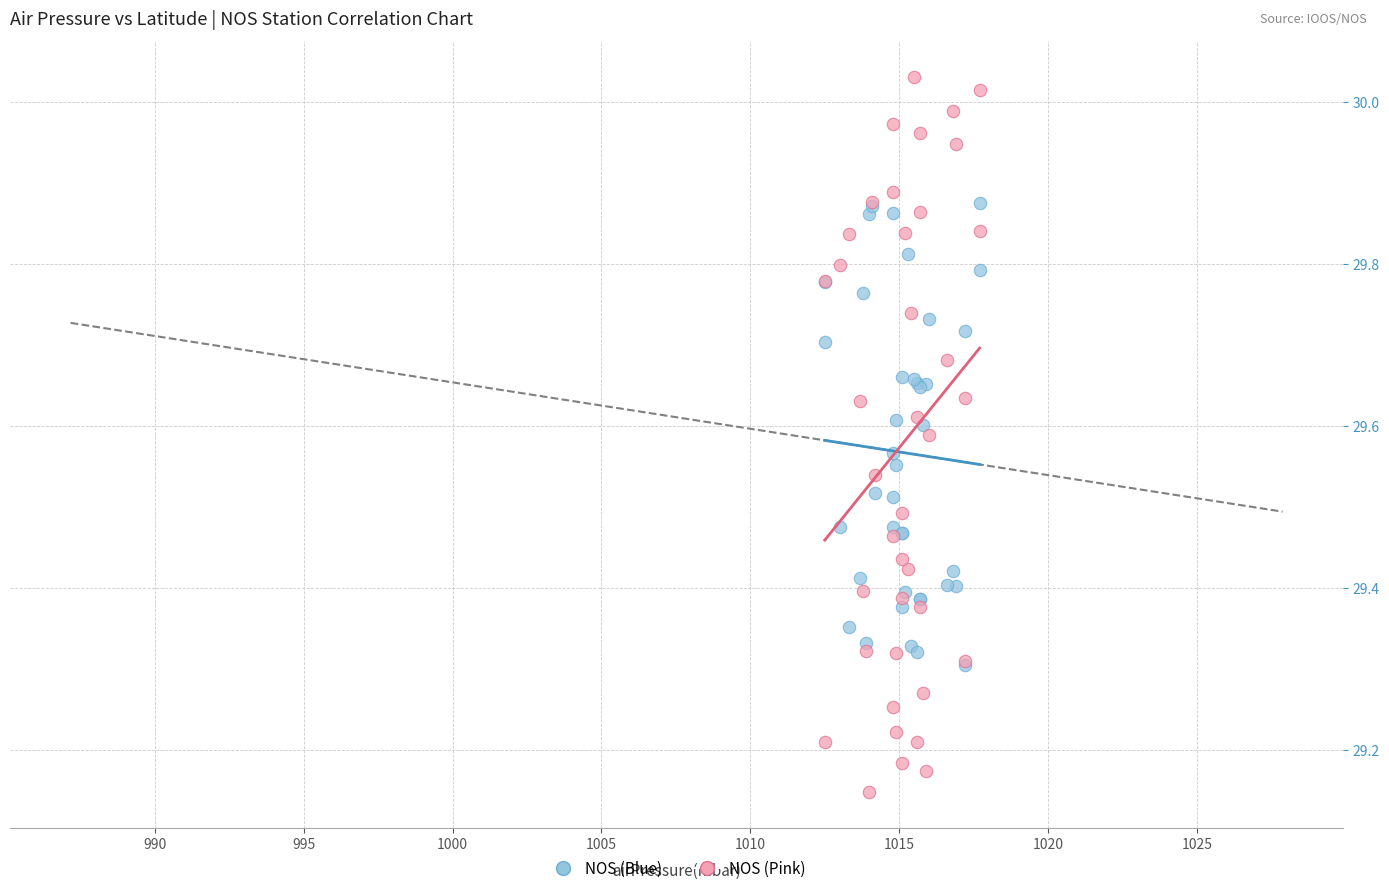

Which series has the largest Y range (max minus min)?

NOS (Pink)